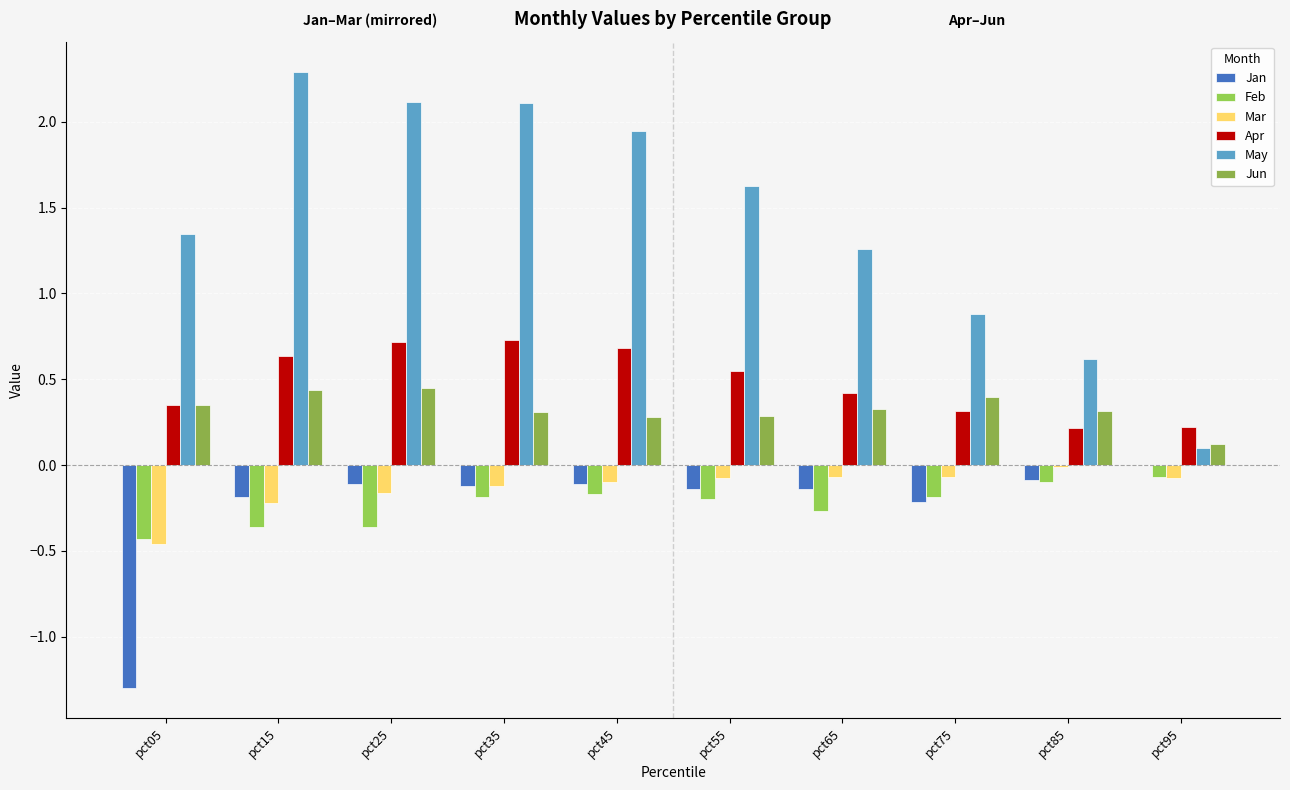

Rank the series by their maximum value, from highest to lowest.

May, Apr, Jun, Jan, Mar, Feb